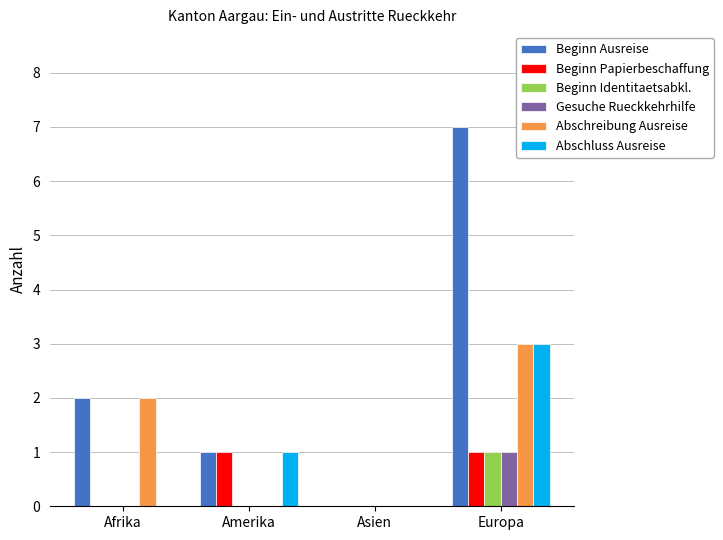

At which category is the sum across all series the highest?

Europa